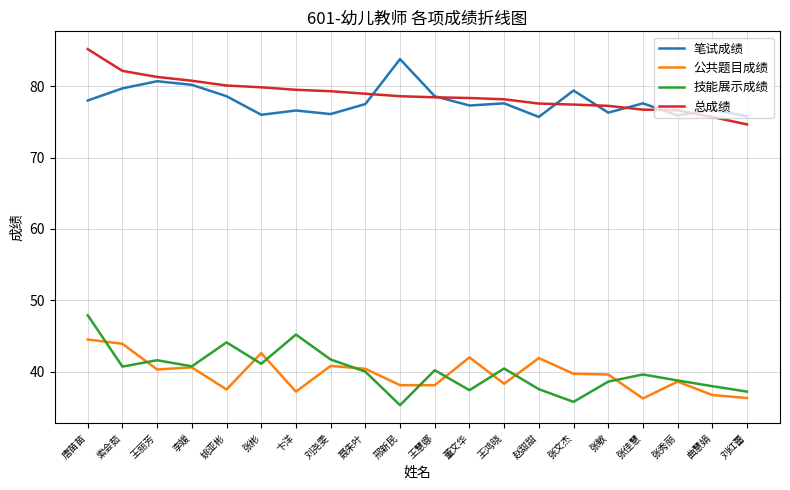

What is the highest value of the 技能展示成绩 series?

47.9